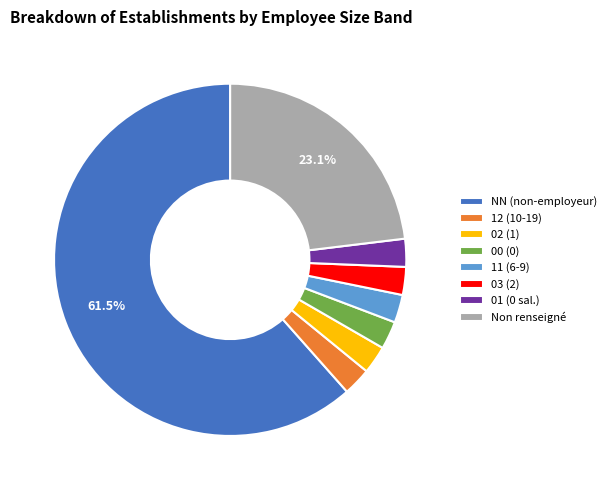

How many slices are in this pie chart?

8